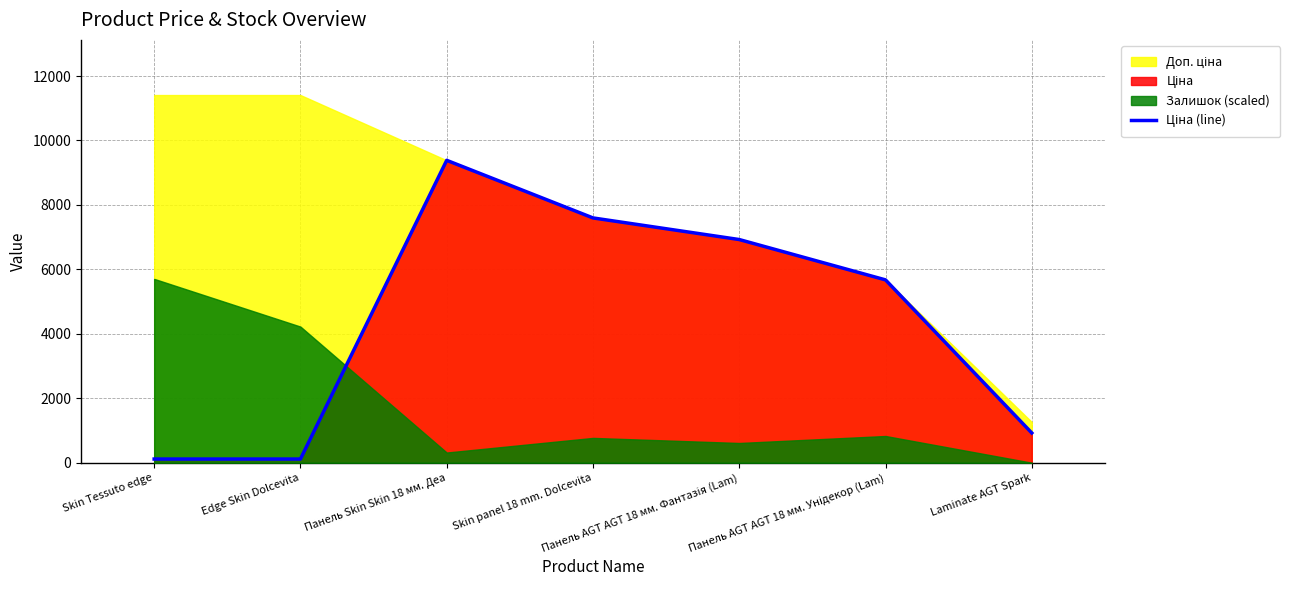

What is the difference between the values at Панель AGT AGT 18 мм. Унідекор (Lam) and Skin Tessuto edge?

5559.7